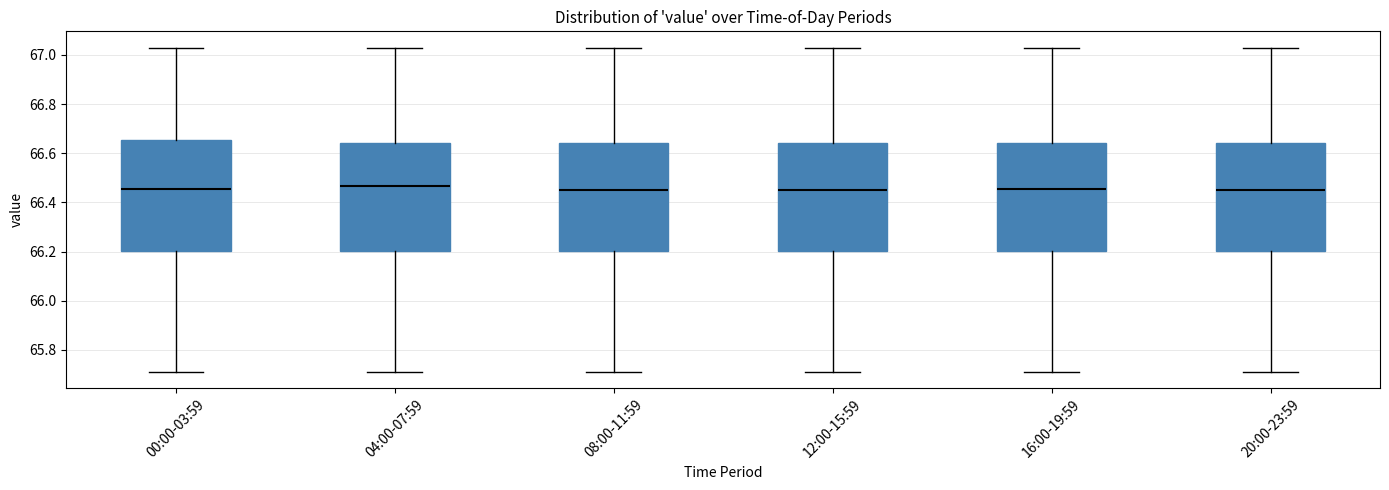

Reading left to right, transcribe this box plot: for each box, give where its median line is, the range the box spans, and where its two whiskers end, as read against the y-axis. The values are not printed on the chart, so give them approximately, as read against the axis.

00:00-03:59: median 66.46, box 66.20 to 66.66, whiskers 65.72 to 67.04
04:00-07:59: median 66.46, box 66.20 to 66.64, whiskers 65.72 to 67.04
08:00-11:59: median 66.46, box 66.20 to 66.64, whiskers 65.72 to 67.04
12:00-15:59: median 66.46, box 66.20 to 66.64, whiskers 65.72 to 67.04
16:00-19:59: median 66.46, box 66.20 to 66.64, whiskers 65.72 to 67.04
20:00-23:59: median 66.46, box 66.20 to 66.64, whiskers 65.72 to 67.04